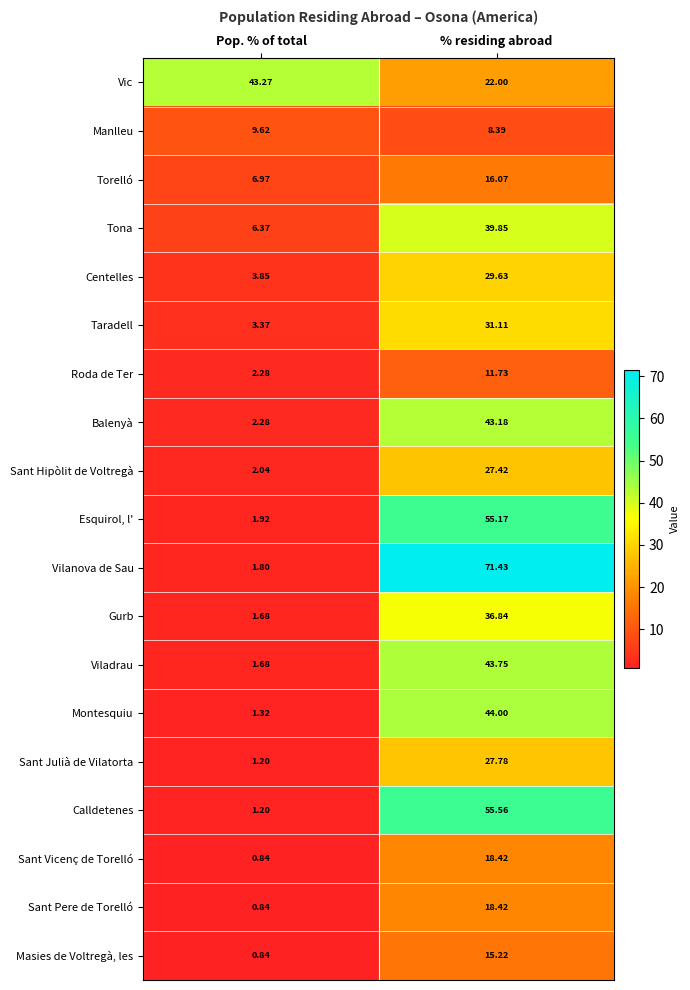

Between Pop. % of total and % residing abroad, which series saw the biggest shift?

Vilanova de Sau